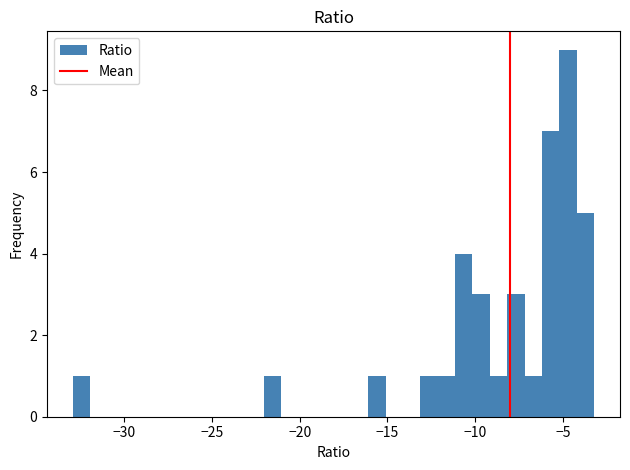

Around what value on the x-axis is the tallest bar? Give the approximate position of its centre, as read against the axis.

-4.5